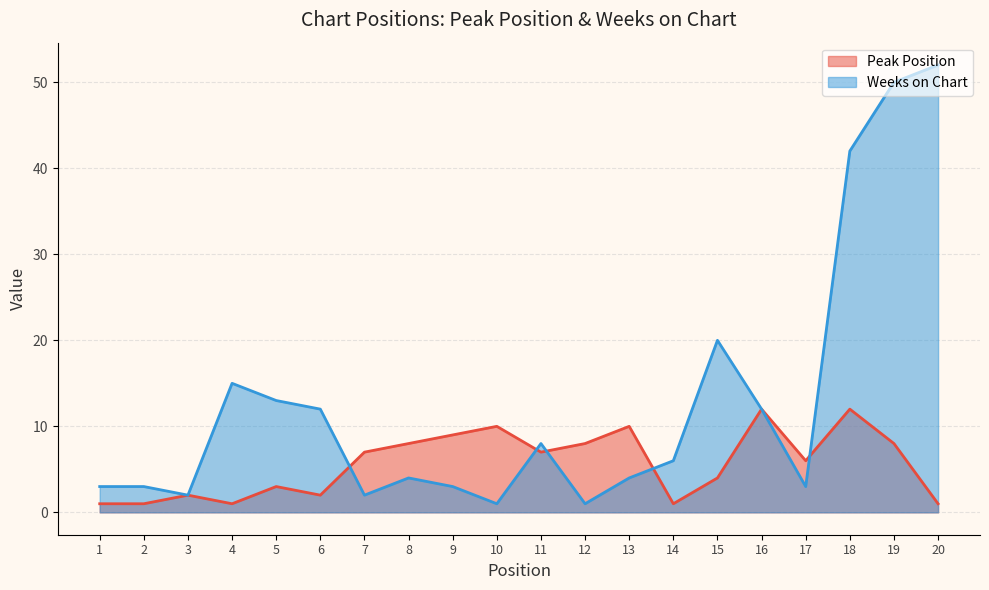

In Weeks on Chart, how many points are higher than both neighbors (excluding endpoints)?

4